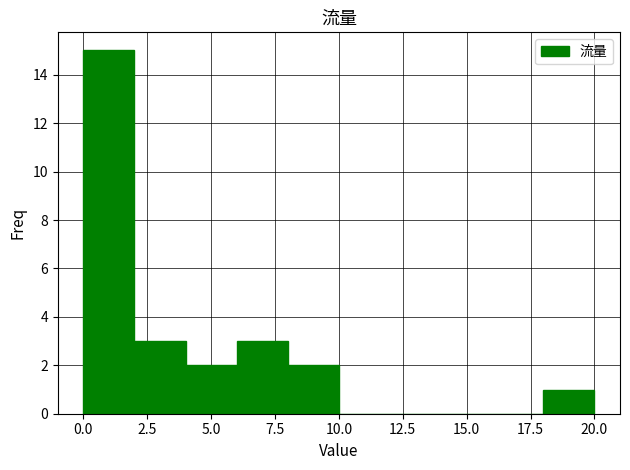

Reading left to right, list every bar in this chart as the range it spans on the x-axis followed by its height. The values are not printed on the chart, so give them approximately, as read against the axis.

0 to 2: 15
2 to 4: 3
4 to 6: 2
6 to 8: 3
8 to 10: 2
10 to 12: 0
12 to 14: 0
14 to 16: 0
16 to 18: 0
18 to 20: 1